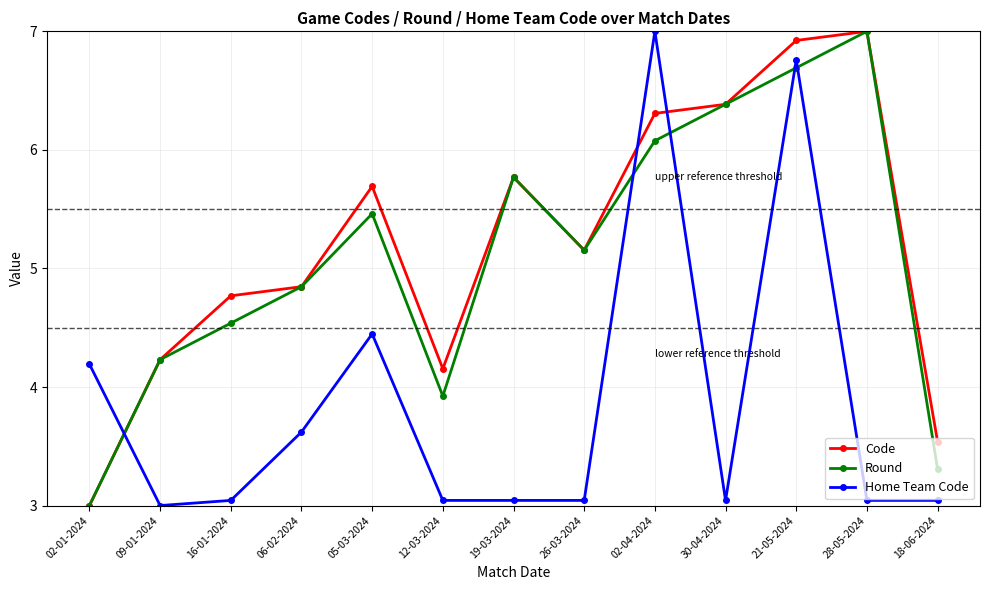

Where does the Round series first go above 5?

05-03-2024